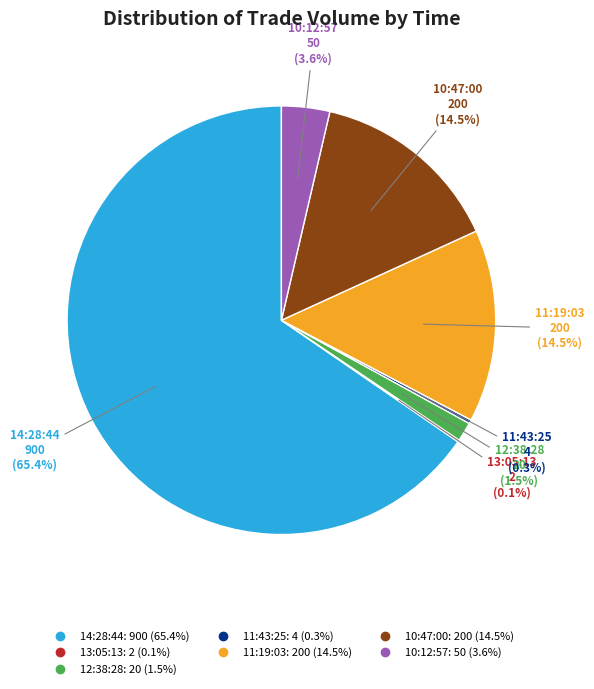

Which category has the biggest portion of the pie?

14:28:44